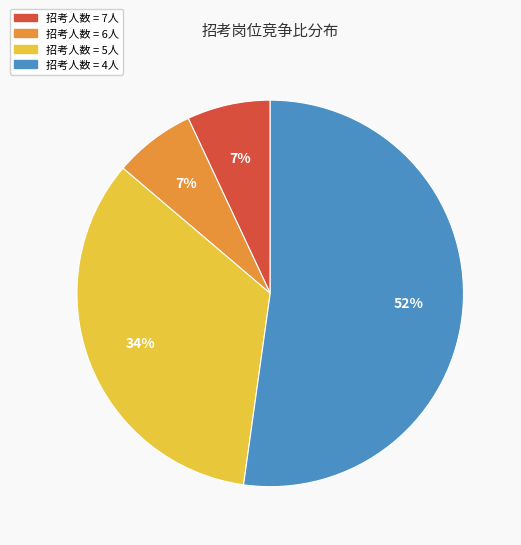

To the nearest percent, what is the difference between the largest and smallest slice percentages?

45%